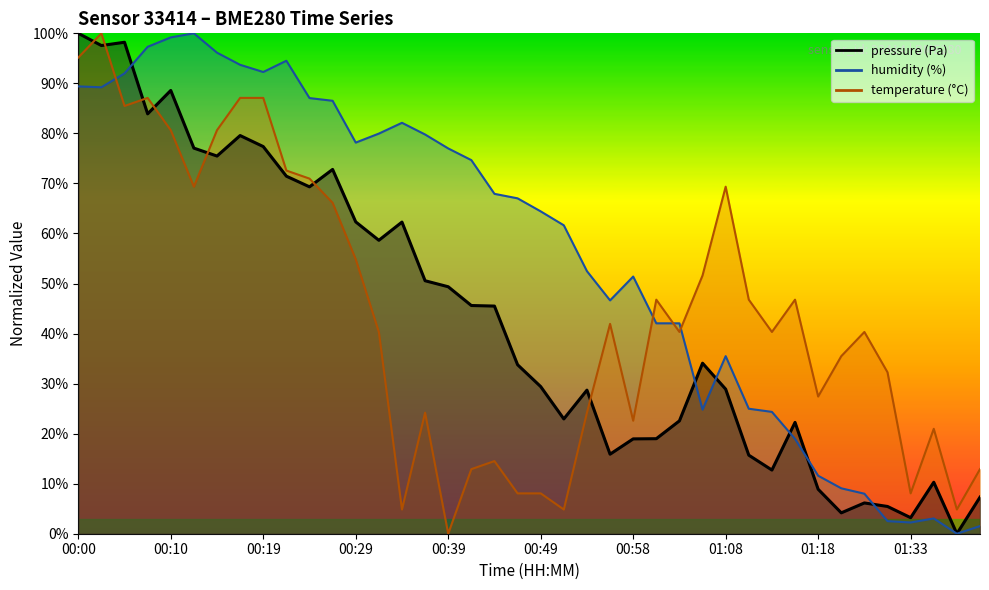

How many values in the temperature series are below 40?

17